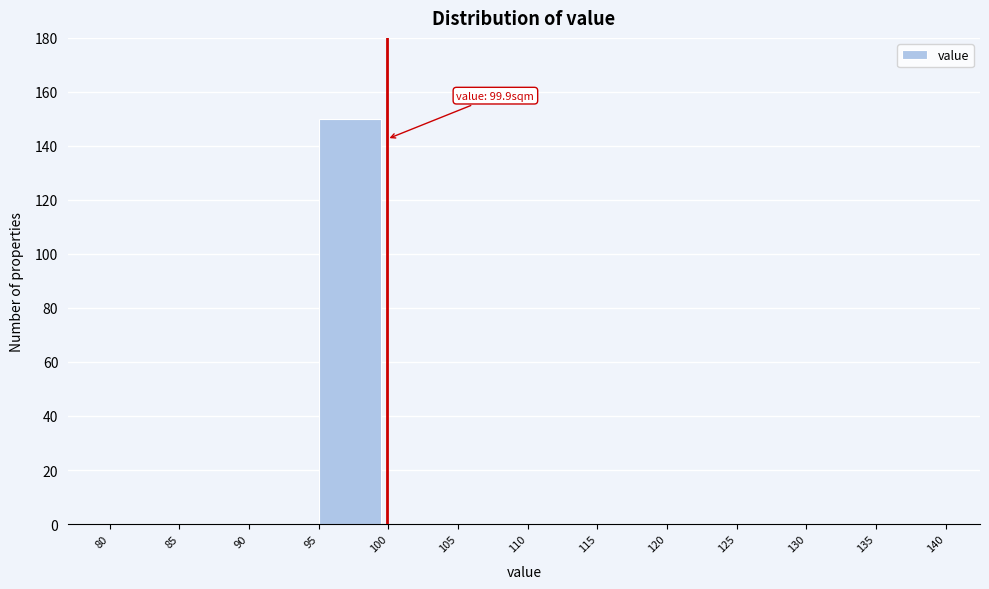

Over which range of the x-axis is the bar tallest?

95 to 100